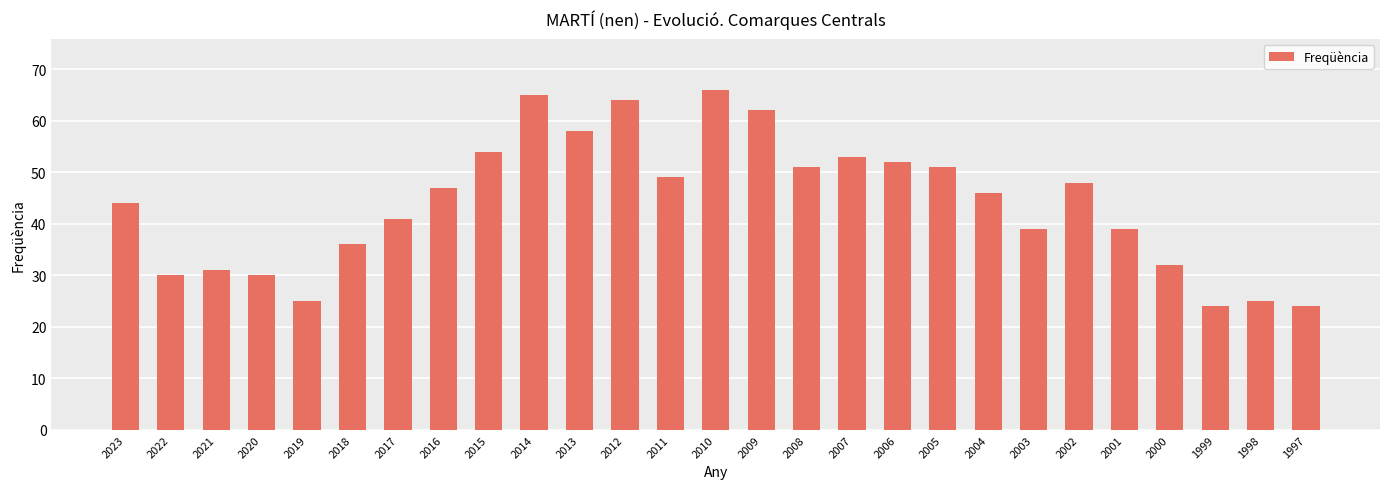

How many values are below 46?

13